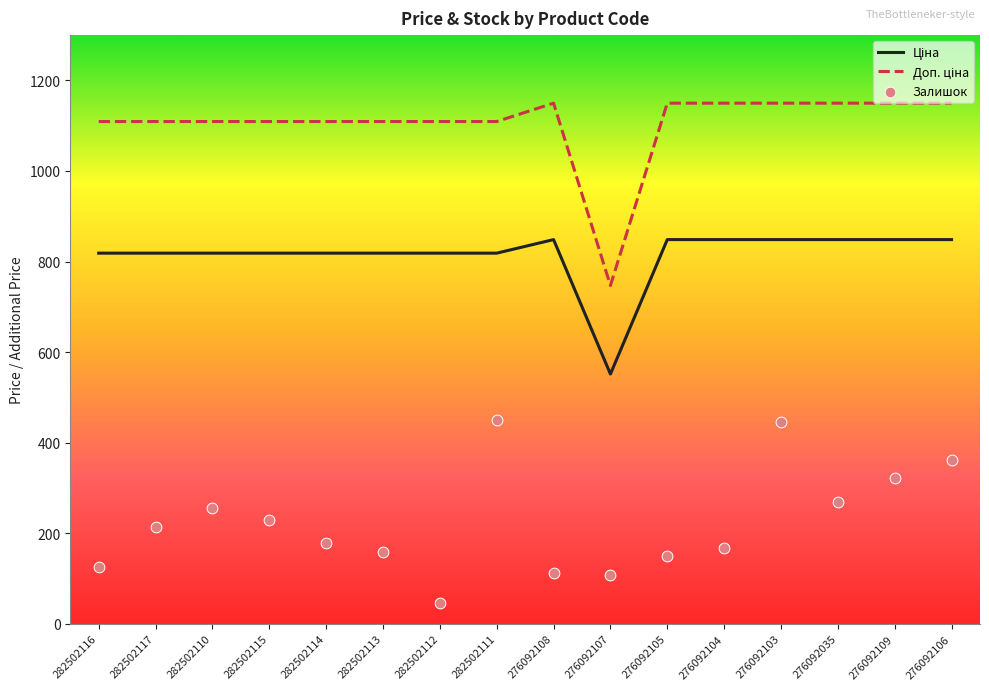

What are all the series names shown in the legend?

Ціна, Доп. ціна, Залишок